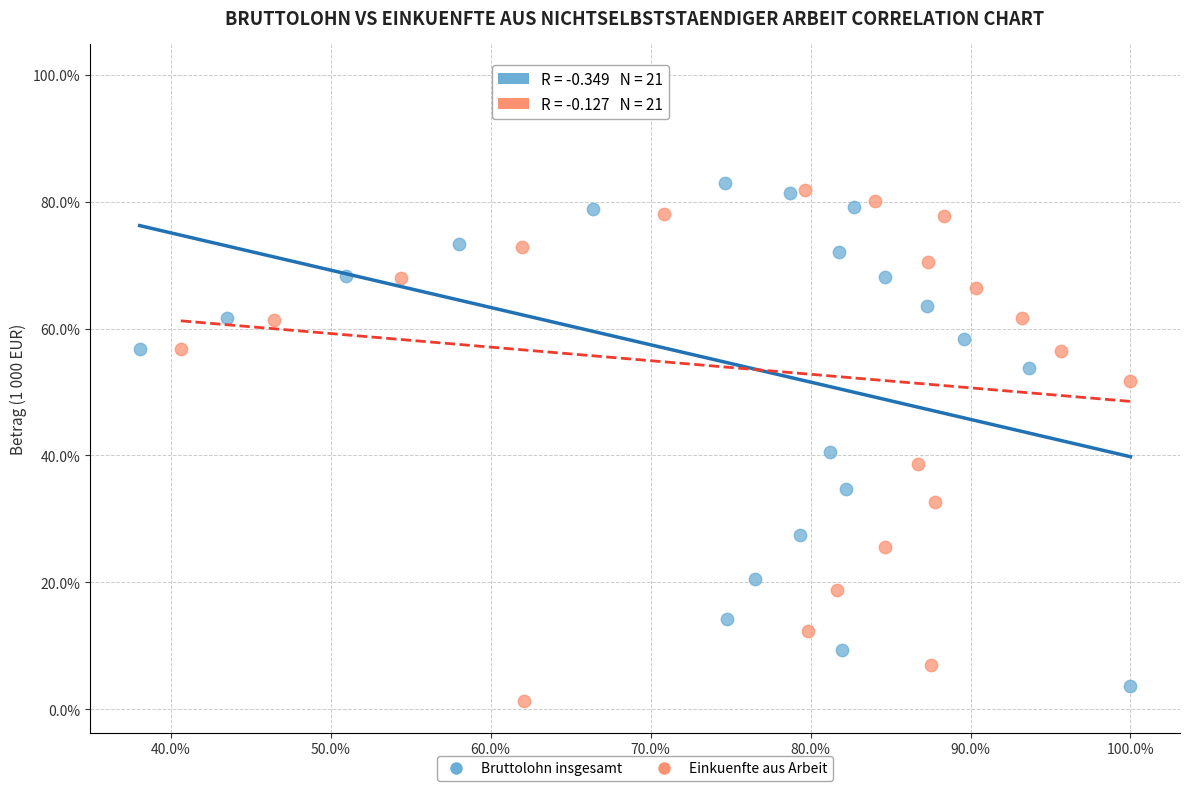

What are all the series names shown in the legend?

Bruttolohn insgesamt, Einkuenfte aus Arbeit